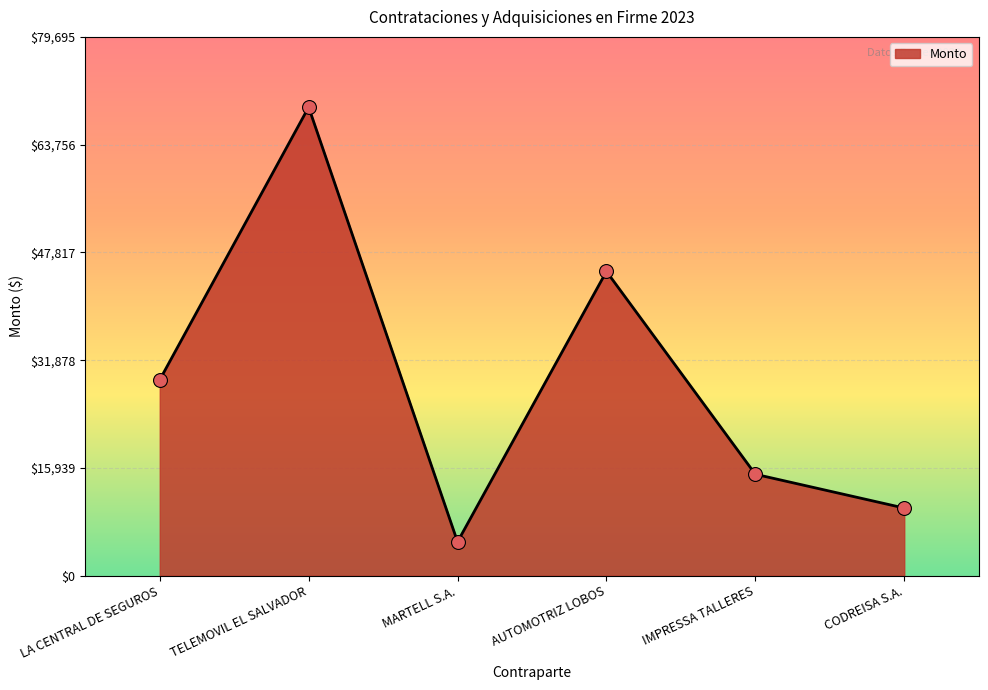

Between IMPRESSA TALLERES and MARTELL S.A., which is larger?

IMPRESSA TALLERES